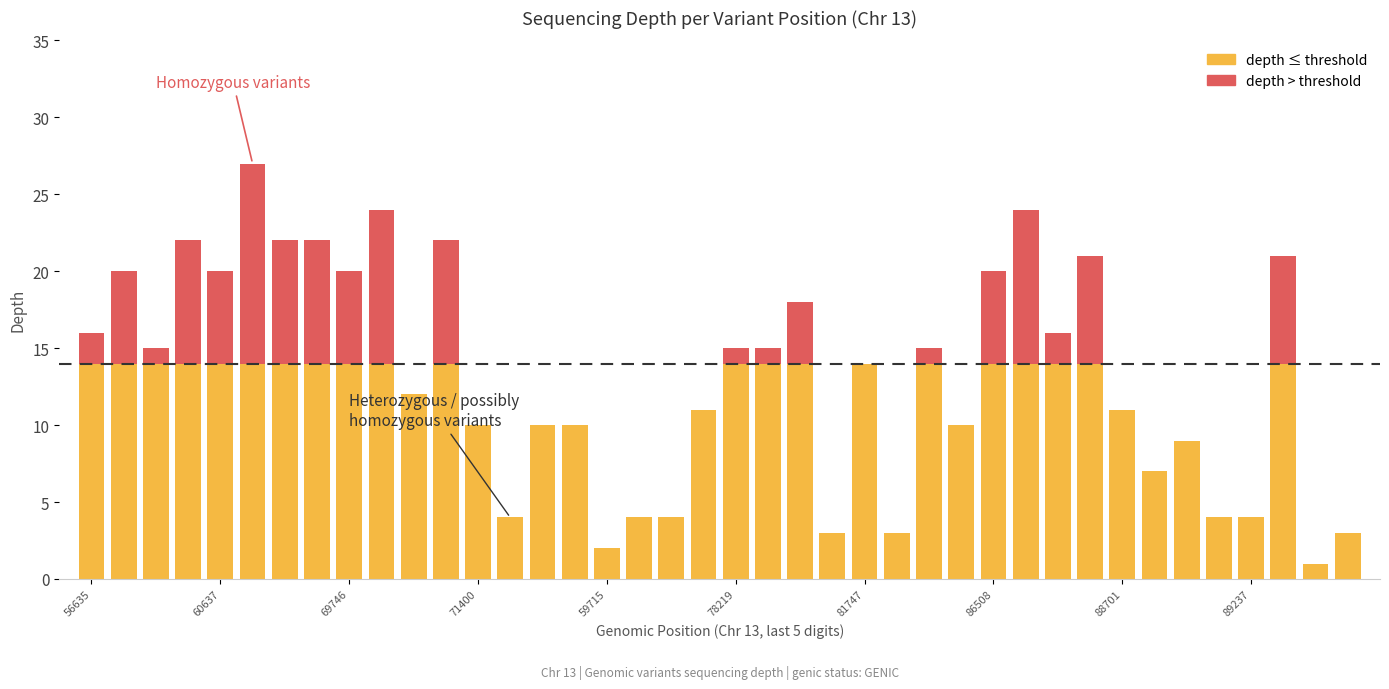

How many distinct data groups are displayed?

2